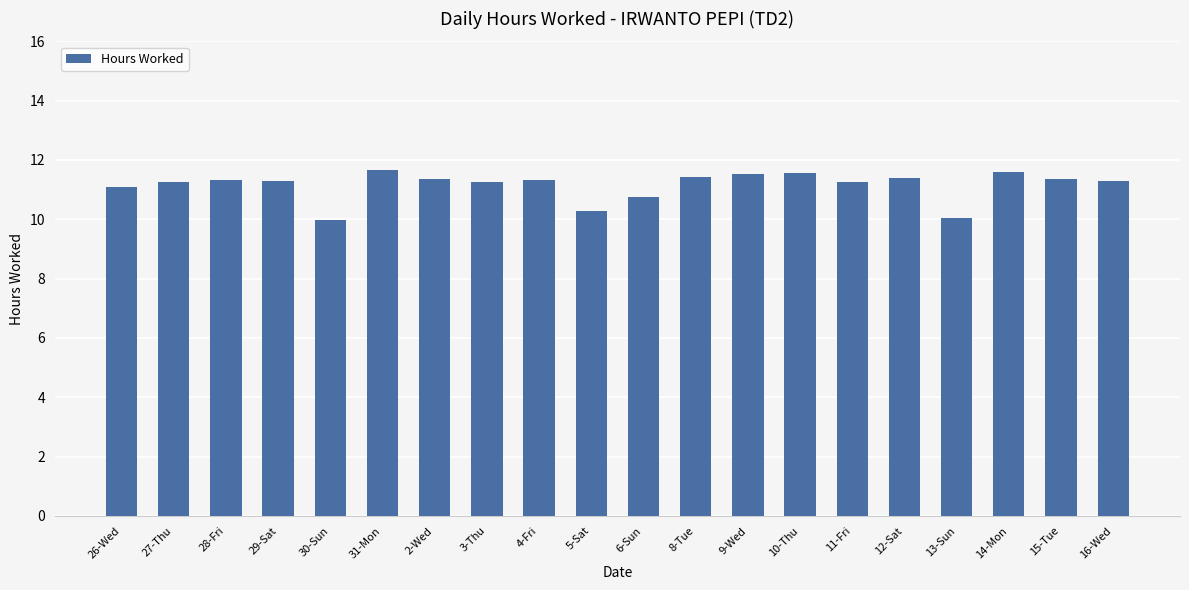

What is the minimum value shown in the chart?

10.0